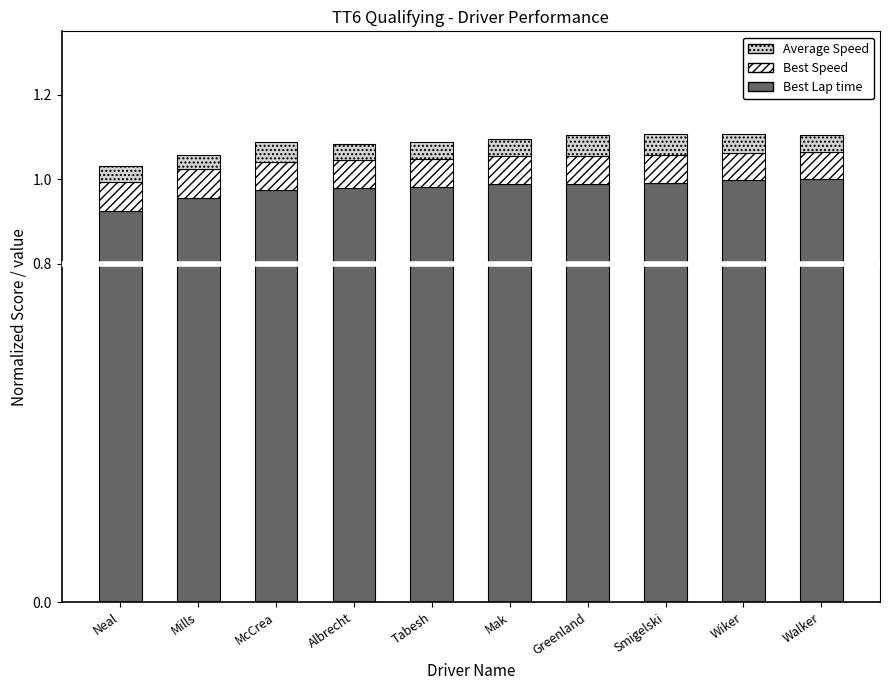

What is the total value across all series at Tabesh?

1.1